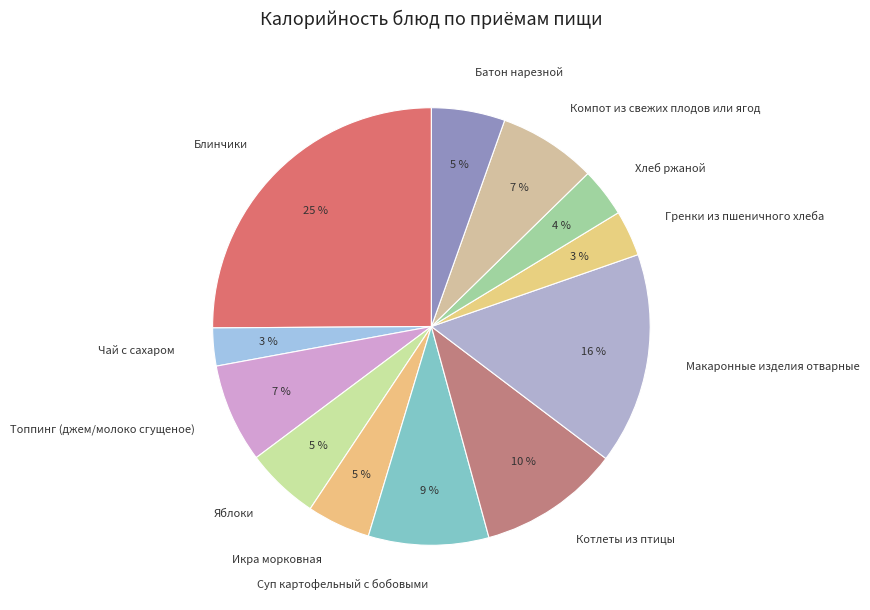

Is it true that Макаронные изделия отварные is 29% of the pie?

False